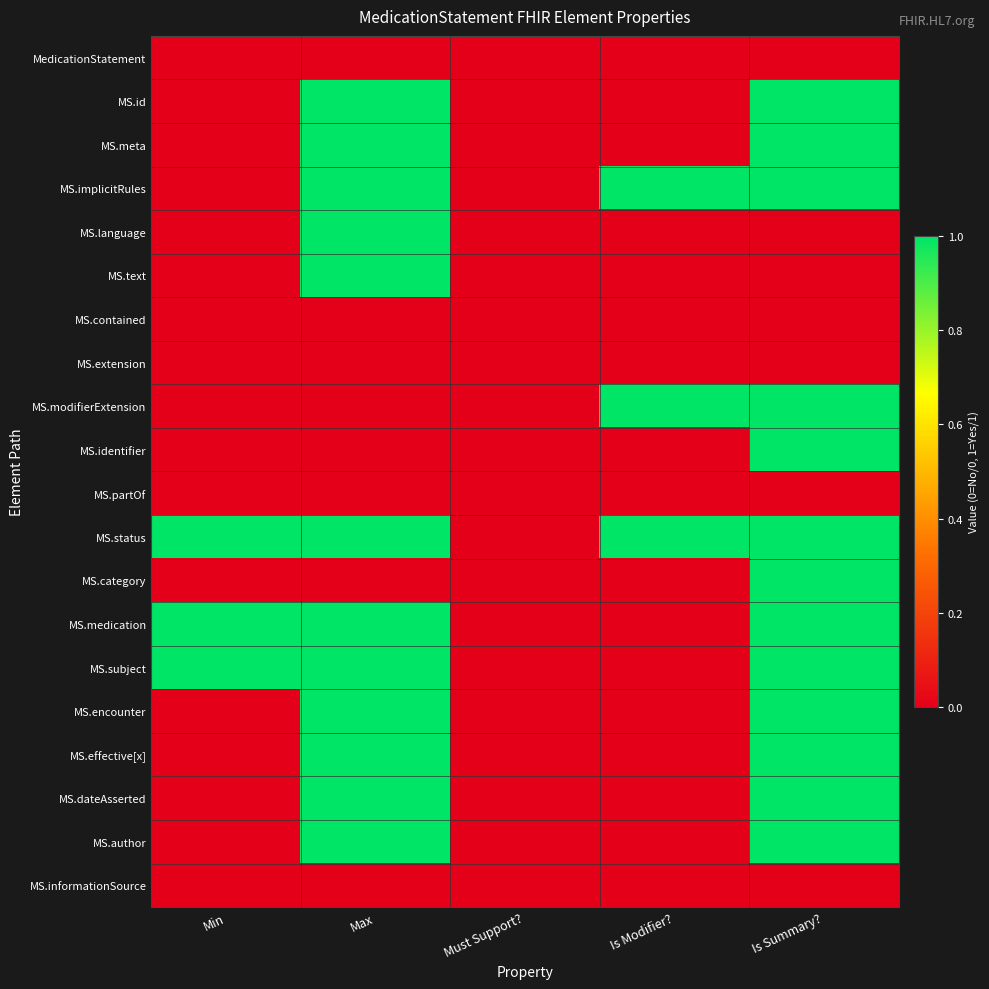

Reading right to left, what are all the values shown in this chart?

MedicationStatement: Is Summary?=0	Is Modifier?=0	Must Support?=0	Max=0	Min=0
MS.id: Is Summary?=1	Is Modifier?=0	Must Support?=0	Max=1	Min=0
MS.meta: Is Summary?=1	Is Modifier?=0	Must Support?=0	Max=1	Min=0
MS.implicitRules: Is Summary?=1	Is Modifier?=1	Must Support?=0	Max=1	Min=0
MS.language: Is Summary?=0	Is Modifier?=0	Must Support?=0	Max=1	Min=0
MS.text: Is Summary?=0	Is Modifier?=0	Must Support?=0	Max=1	Min=0
MS.contained: Is Summary?=0	Is Modifier?=0	Must Support?=0	Max=0	Min=0
MS.extension: Is Summary?=0	Is Modifier?=0	Must Support?=0	Max=0	Min=0
MS.modifierExtension: Is Summary?=1	Is Modifier?=1	Must Support?=0	Max=0	Min=0
MS.identifier: Is Summary?=1	Is Modifier?=0	Must Support?=0	Max=0	Min=0
MS.partOf: Is Summary?=0	Is Modifier?=0	Must Support?=0	Max=0	Min=0
MS.status: Is Summary?=1	Is Modifier?=1	Must Support?=0	Max=1	Min=1
MS.category: Is Summary?=1	Is Modifier?=0	Must Support?=0	Max=0	Min=0
MS.medication: Is Summary?=1	Is Modifier?=0	Must Support?=0	Max=1	Min=1
MS.subject: Is Summary?=1	Is Modifier?=0	Must Support?=0	Max=1	Min=1
MS.encounter: Is Summary?=1	Is Modifier?=0	Must Support?=0	Max=1	Min=0
MS.effective[x]: Is Summary?=1	Is Modifier?=0	Must Support?=0	Max=1	Min=0
MS.dateAsserted: Is Summary?=1	Is Modifier?=0	Must Support?=0	Max=1	Min=0
MS.author: Is Summary?=1	Is Modifier?=0	Must Support?=0	Max=1	Min=0
MS.informationSource: Is Summary?=0	Is Modifier?=0	Must Support?=0	Max=0	Min=0